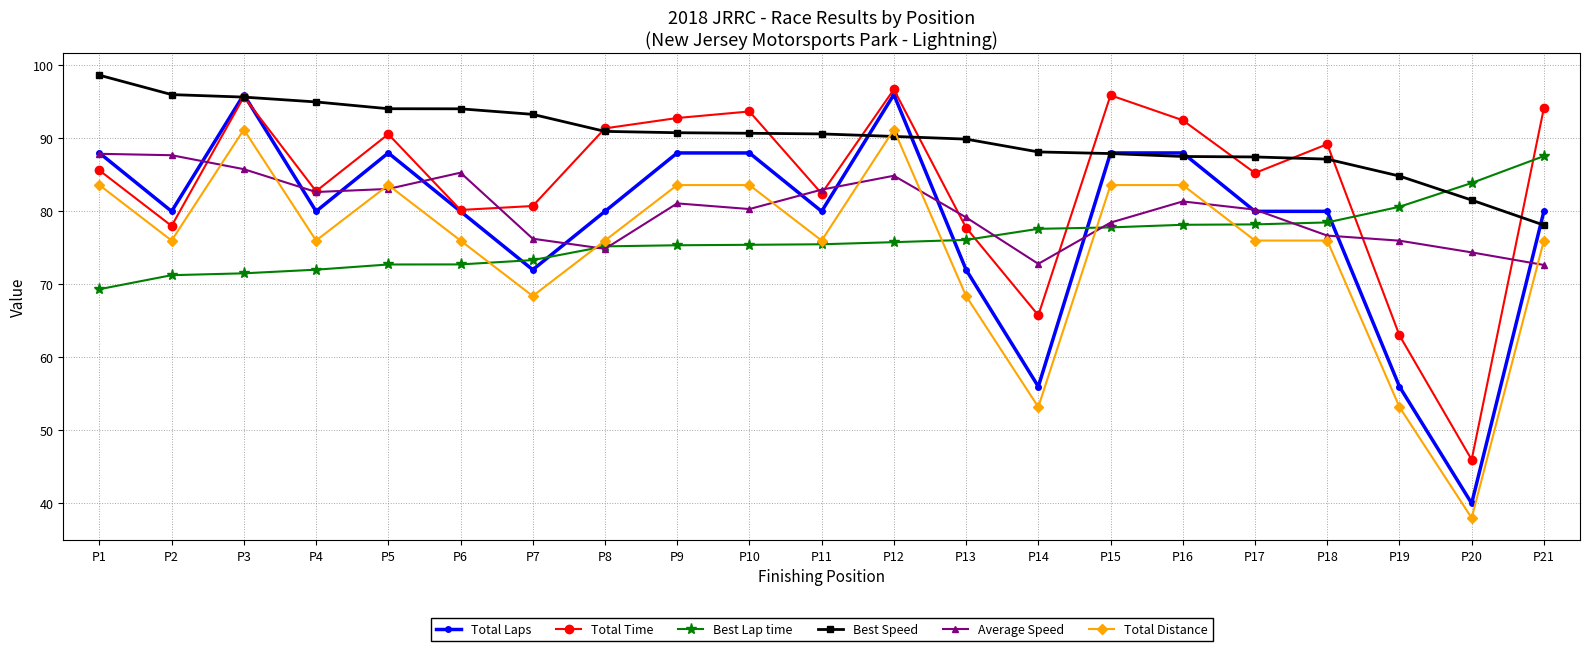

What value does the Total Laps series have at P14?

56.0